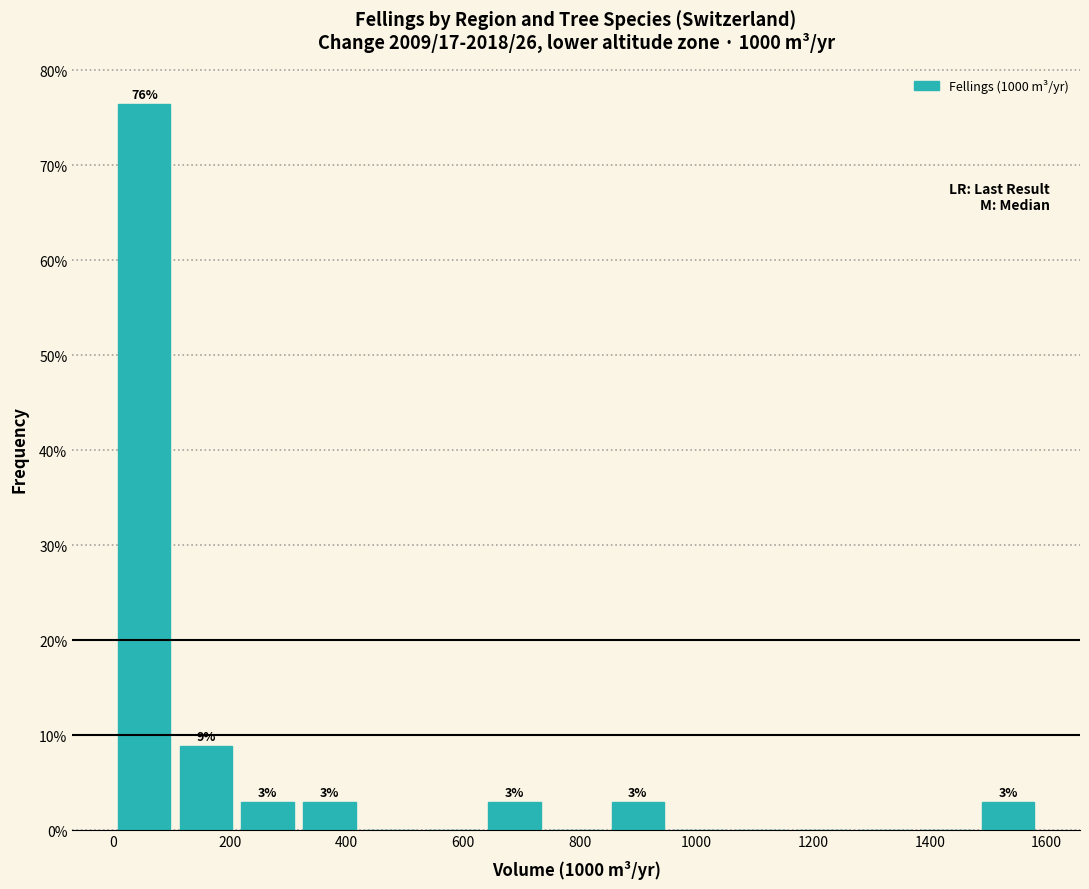

Over which range of the x-axis is the bar tallest?

0 to 100